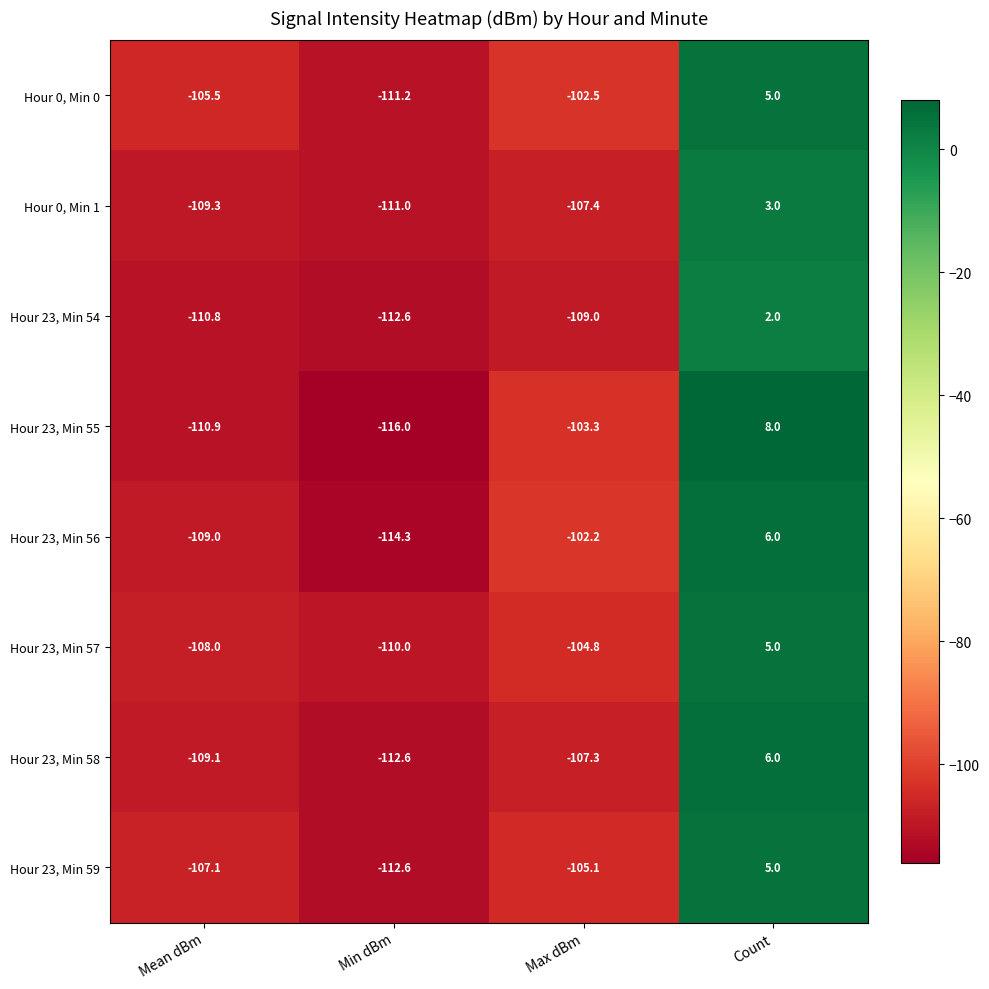

Rank the categories by Hour 23, Min 55 value from lowest to highest.

Min dBm, Mean dBm, Max dBm, Count